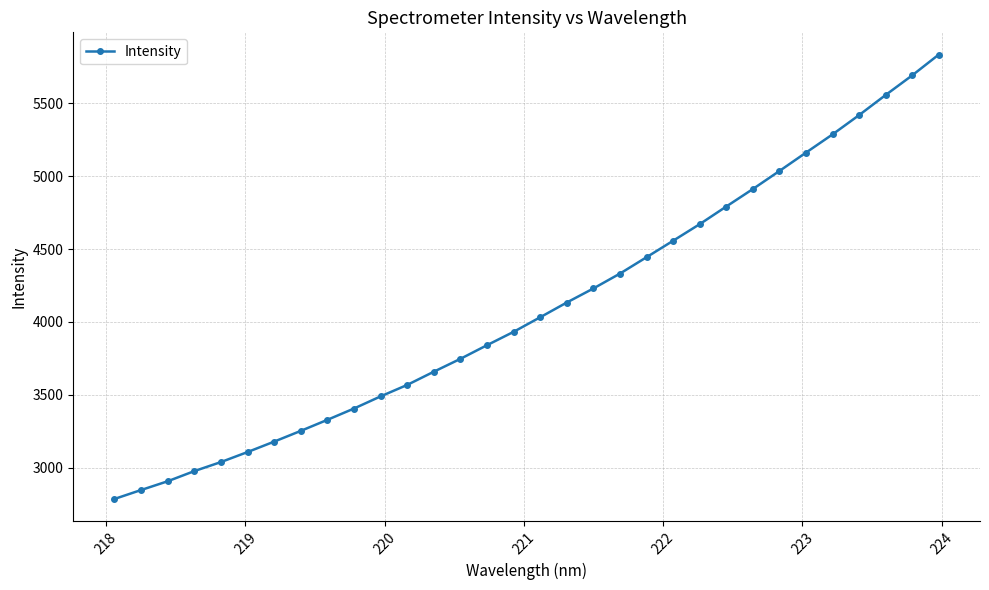

What is the average value?

4098.9